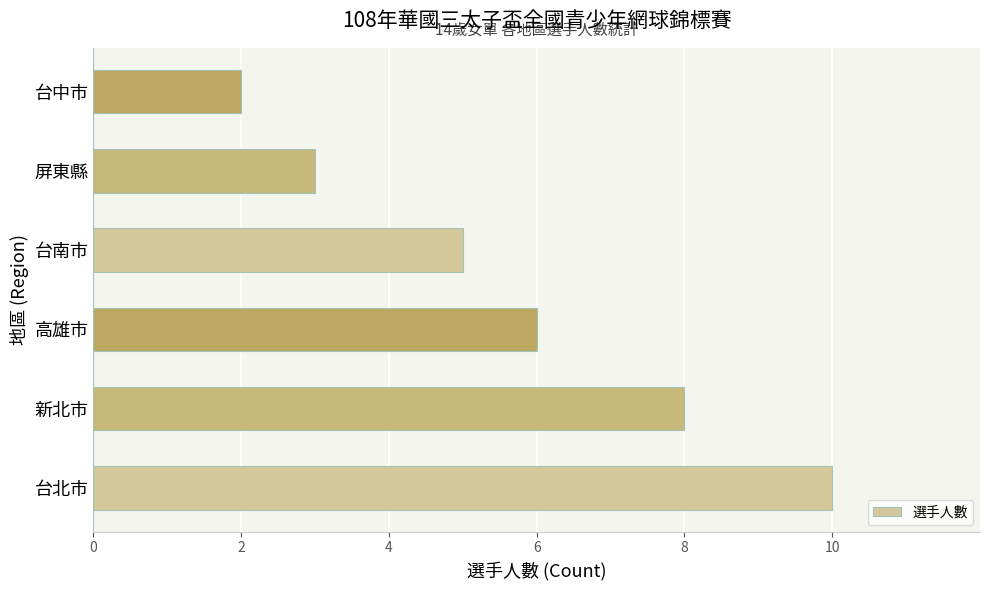

Rank the categories by value from lowest to highest.

台中市, 屏東縣, 台南市, 高雄市, 新北市, 台北市